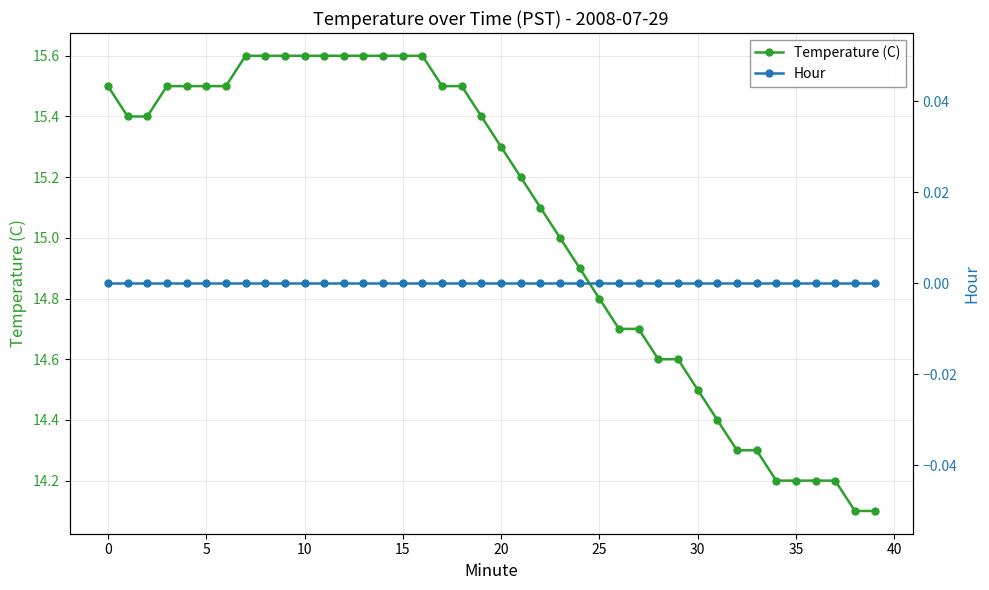

At which label is Temperature (C) closest to 14?

38